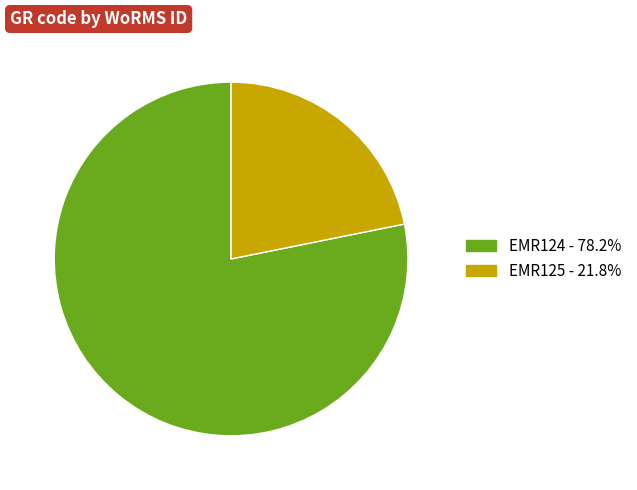

Does EMR125 account for over 50% of the chart?

No